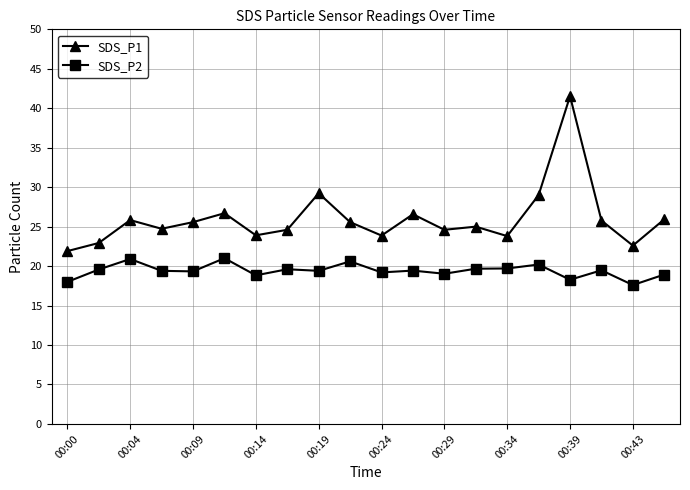

What is the value of the SDS_P2 point at the 14th from the left?

19.7